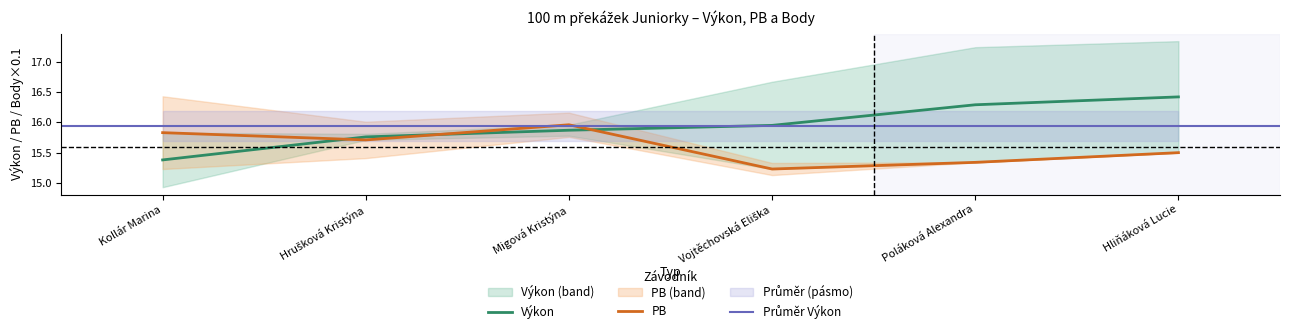

True or false: Výkon and PB cross at least once.

True